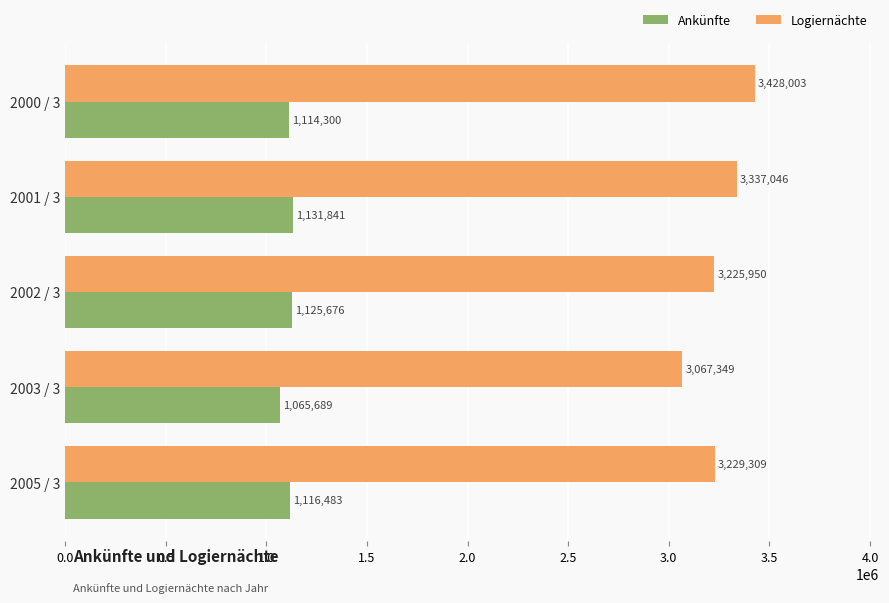

Which label corresponds to the largest value in the chart?

2000 / 3